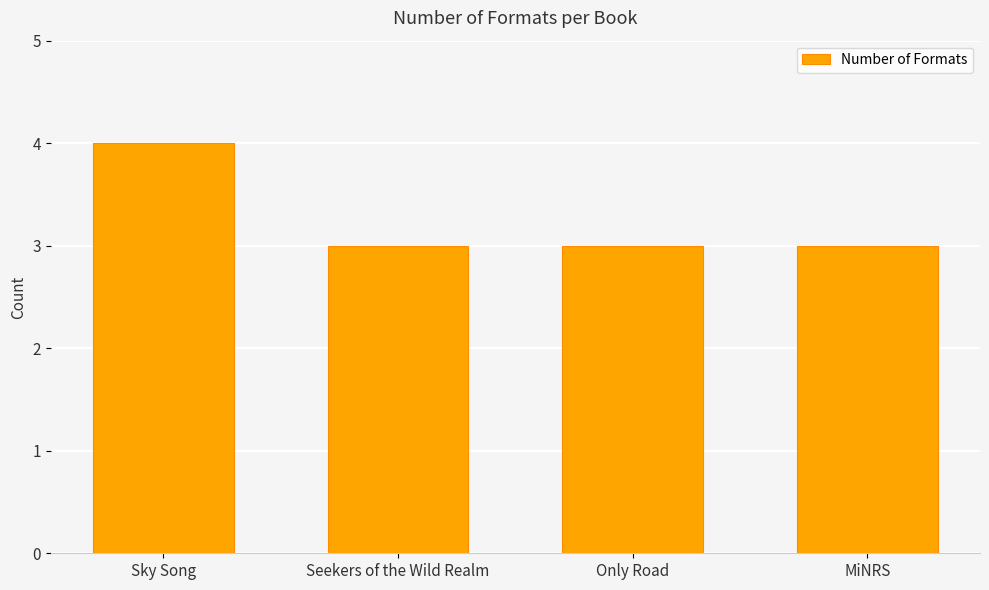

Reading left to right, what are all the values shown in this chart?

Sky Song=4	Seekers of the Wild Realm=3	Only Road=3	MiNRS=3